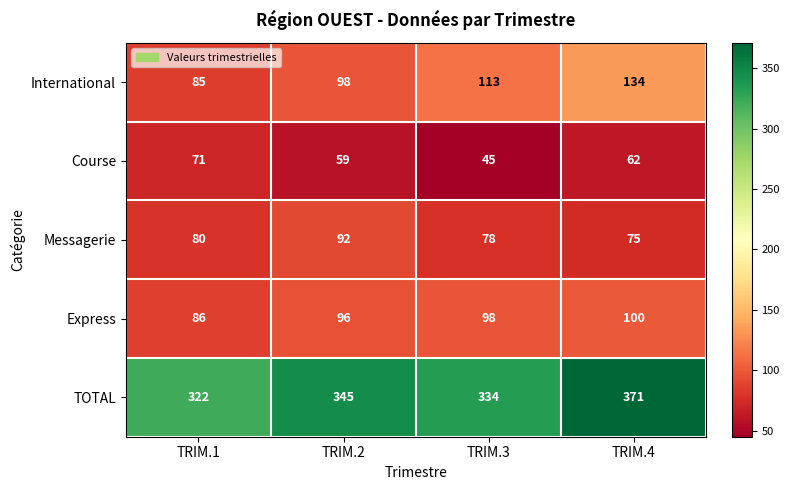

What is the difference between the maximum and minimum values in the TOTAL series?

49